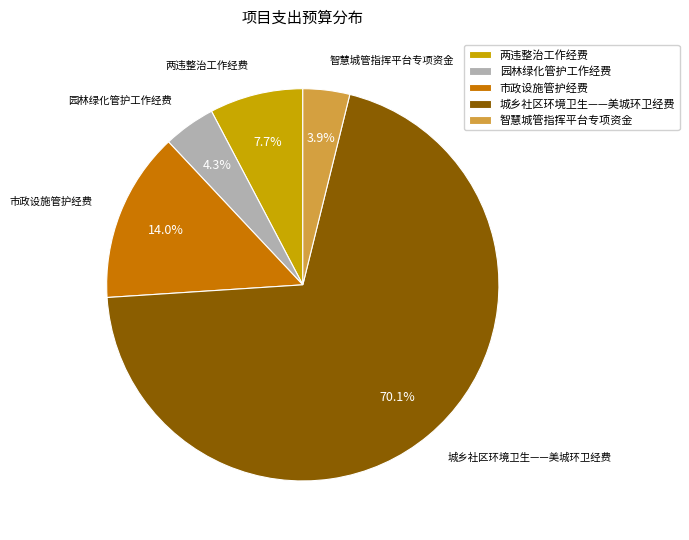

What is the ratio of the value at 市政设施管护经费 to the value at 园林绿化管护工作经费?

3.3